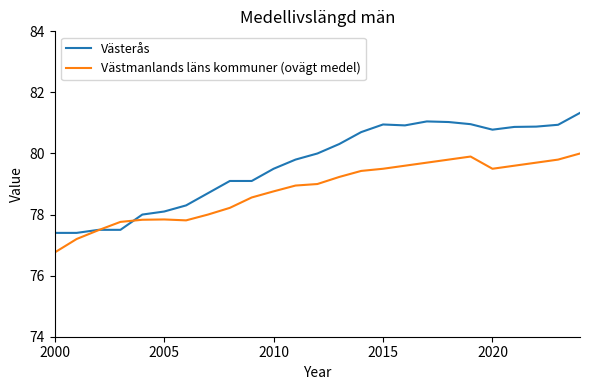

What is the lowest value of the Västmanlands läns kommuner (ovägt medel) series?

76.8